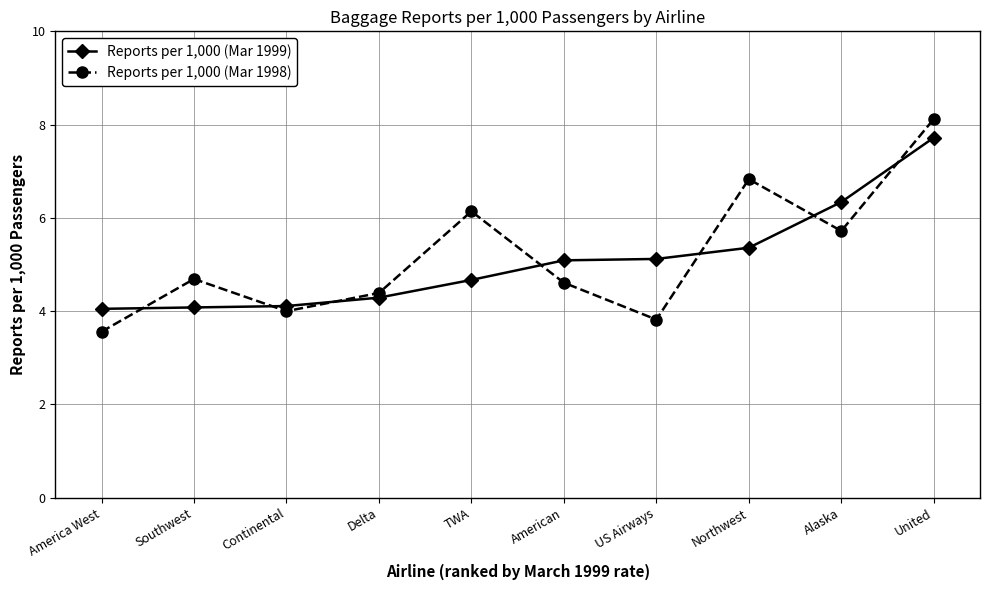

What value does the Reports per 1,000 (Mar 1999) series have at TWA?

4.7